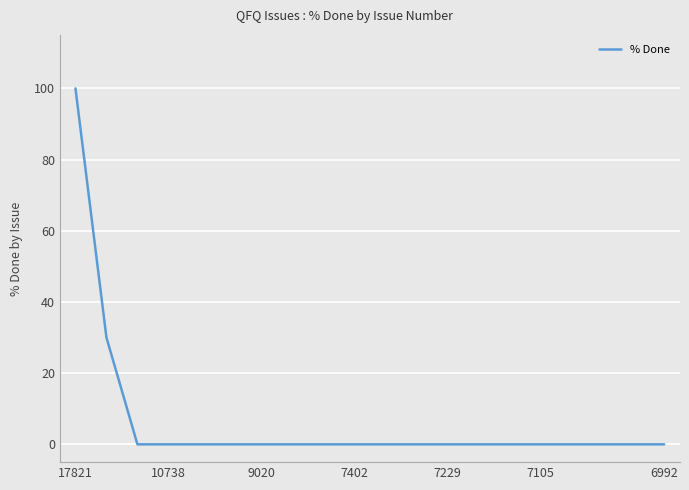

How many lines are shown in the chart?

1